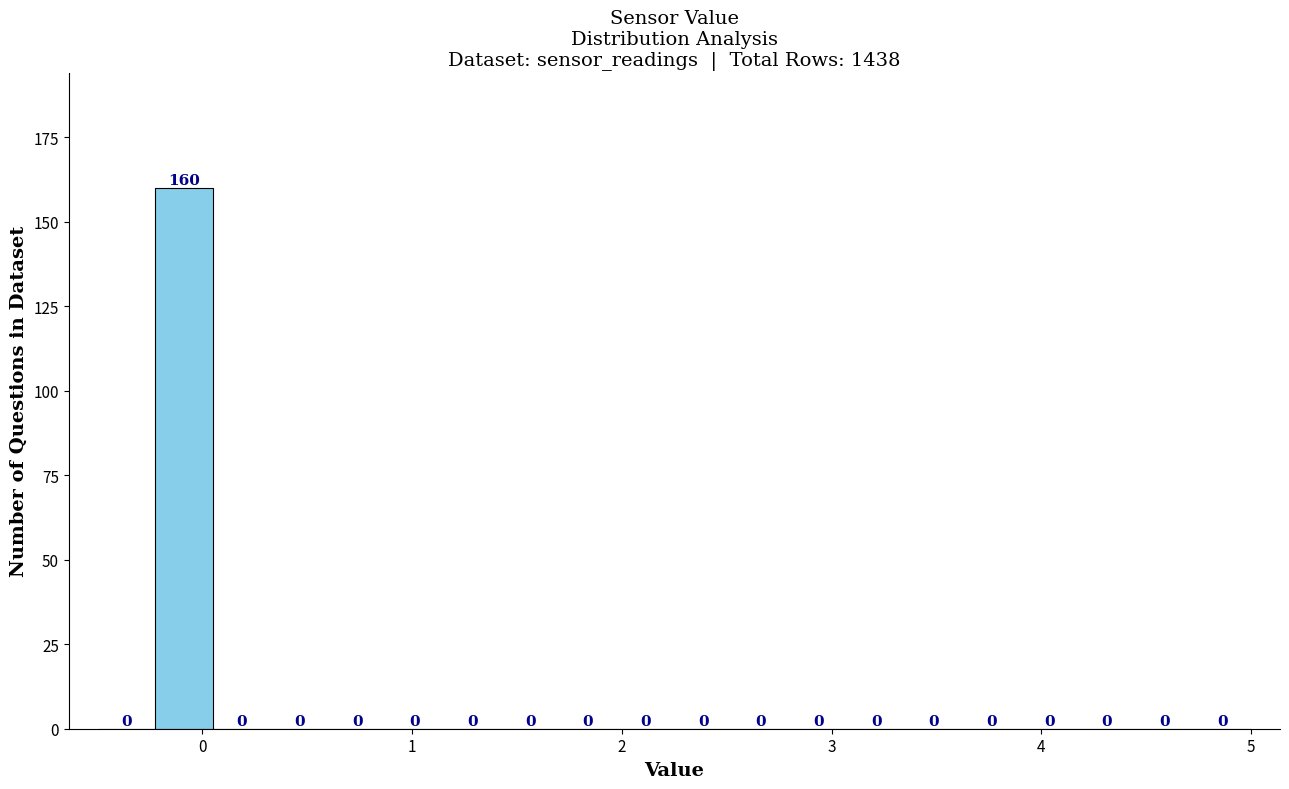

Around what value on the x-axis is the tallest bar? Give the approximate position of its centre, as read against the axis.

-0.1